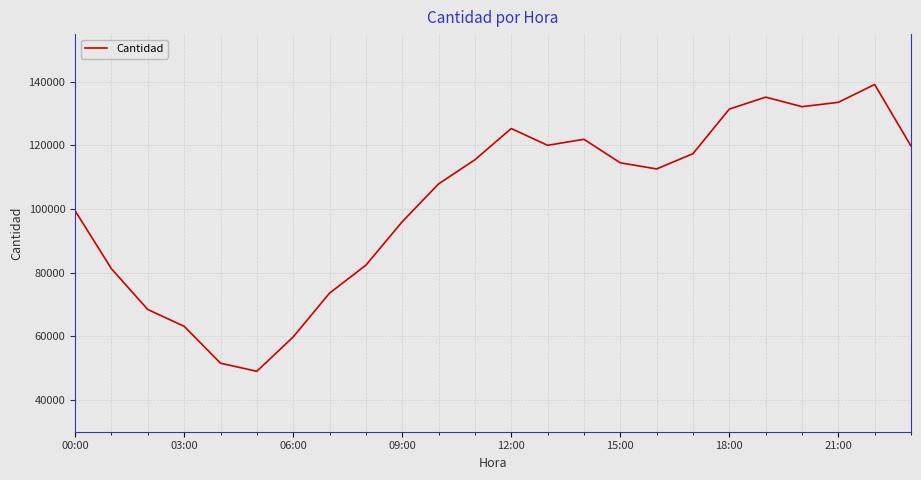

What is the minimum value shown in the chart?

48995